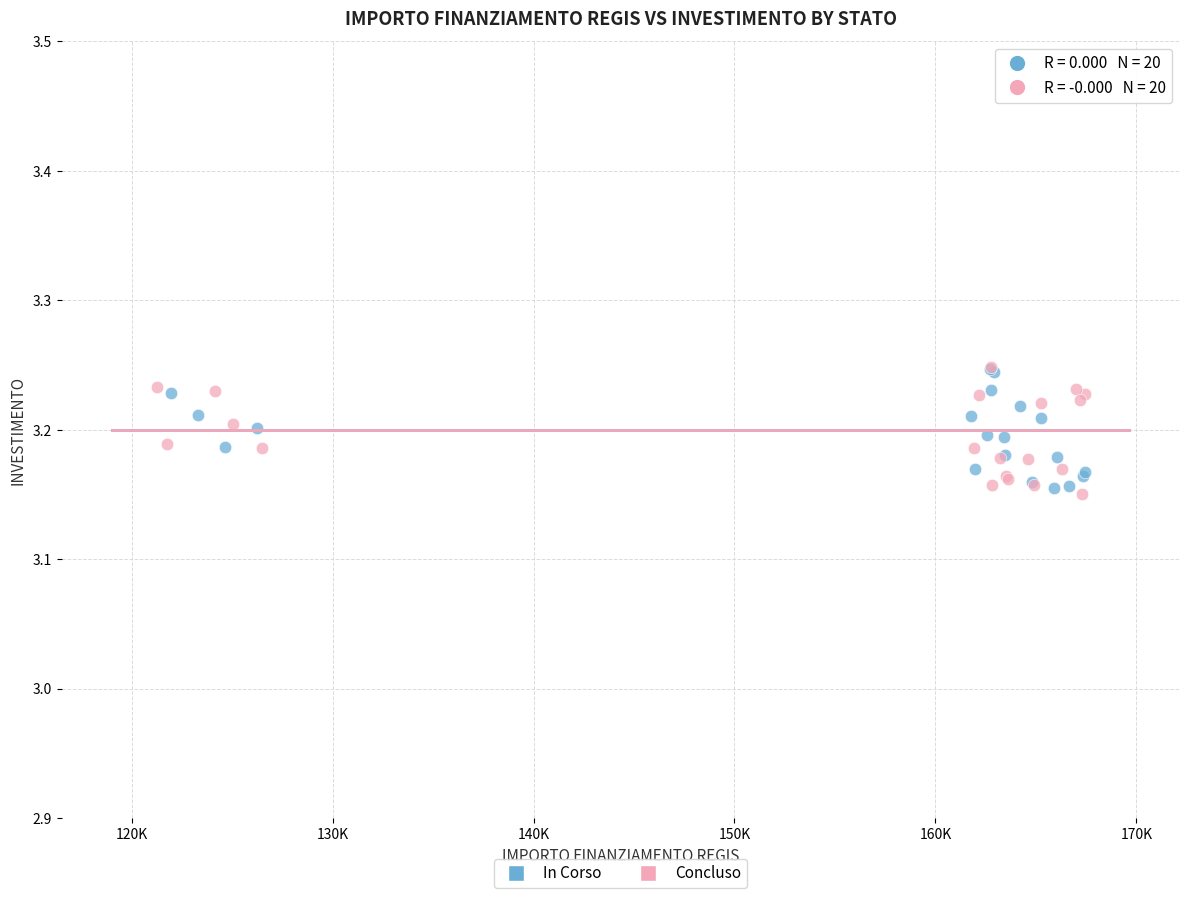

What are all the series names shown in the legend?

In Corso, Concluso